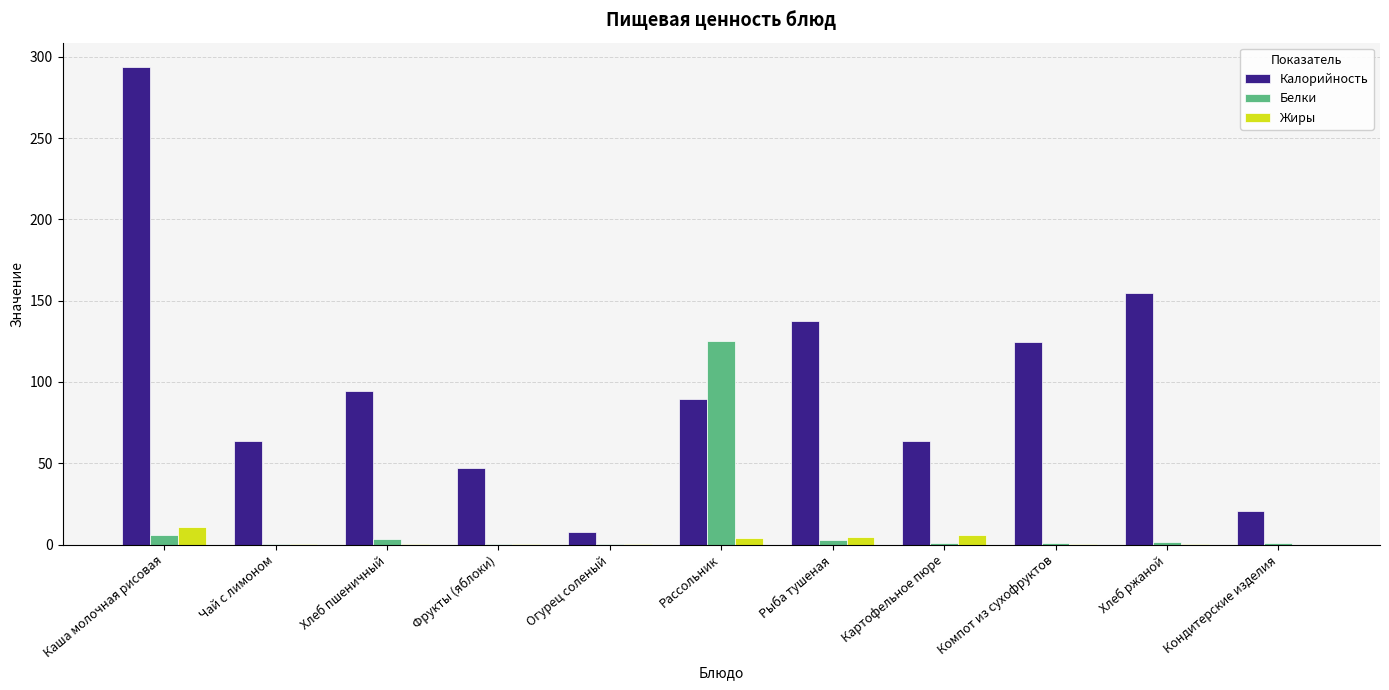

Where does the Калорийность series first go above 89?

Каша молочная рисовая